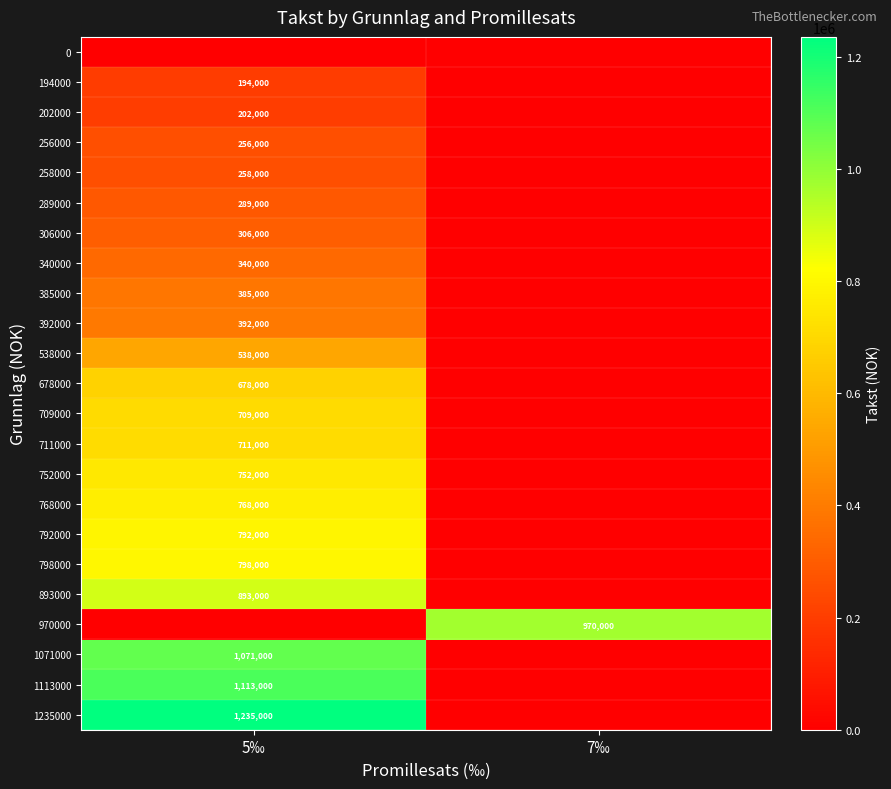

At how many categories does at least one series exceed 1120073?

1